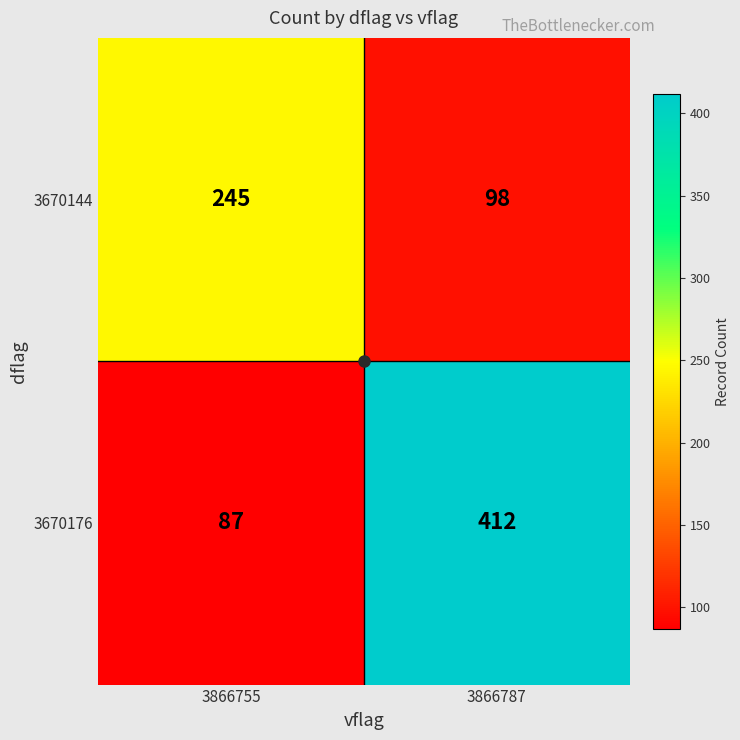

The 3670144 series shows 176 at 3866787. True or false?

False